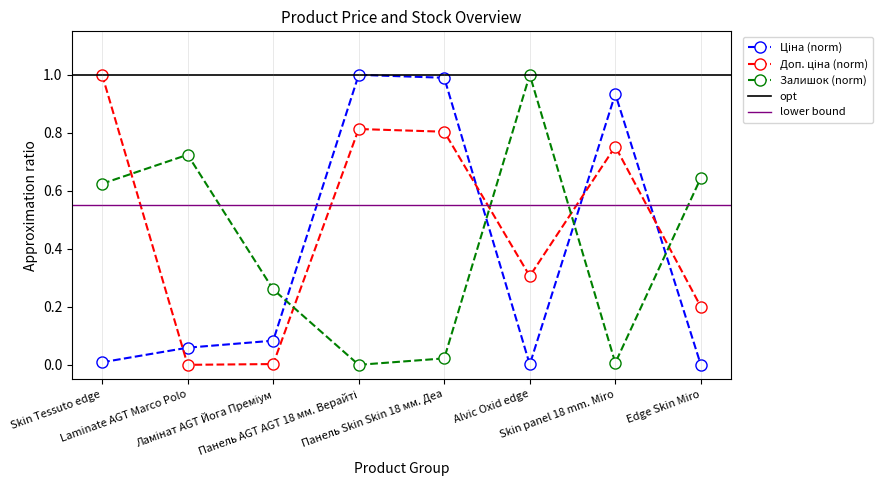

How many categories are shown in the chart?

8